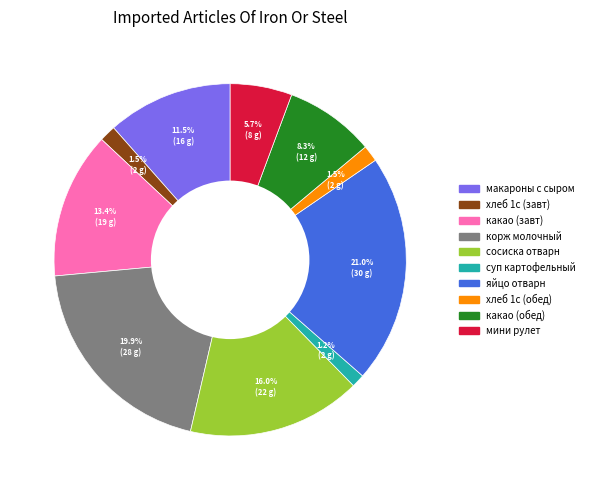

Is there a majority slice in this chart?

No